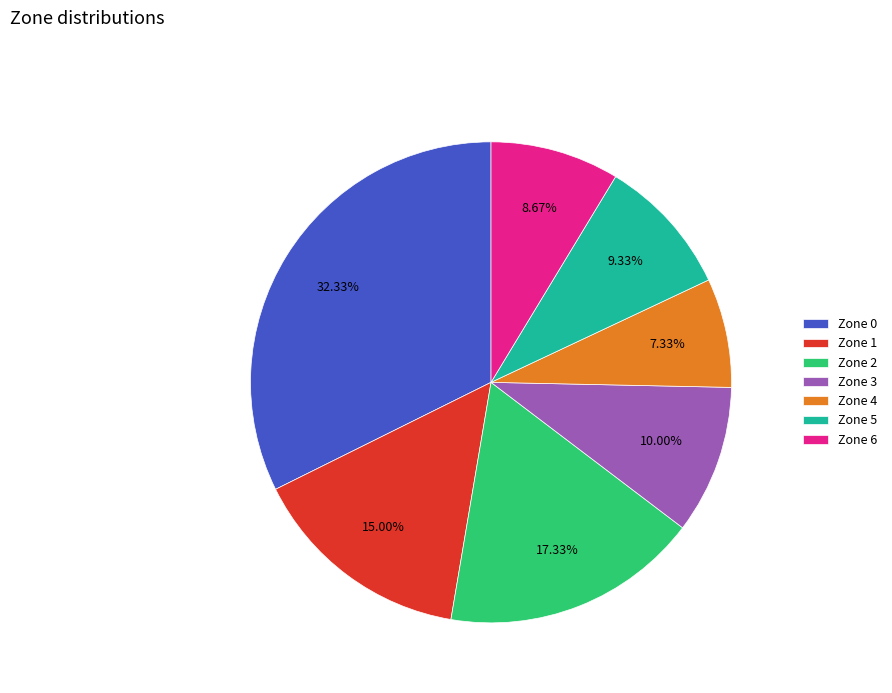

Which slice is the smallest?

Zone 4